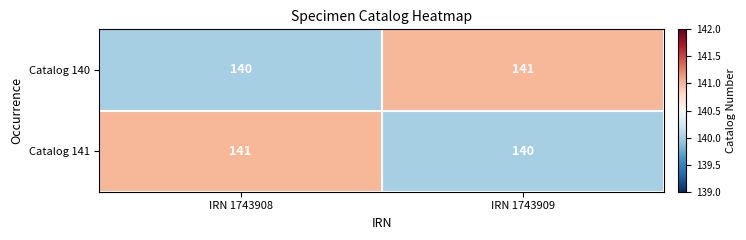

What is the maximum value shown in the chart?

141